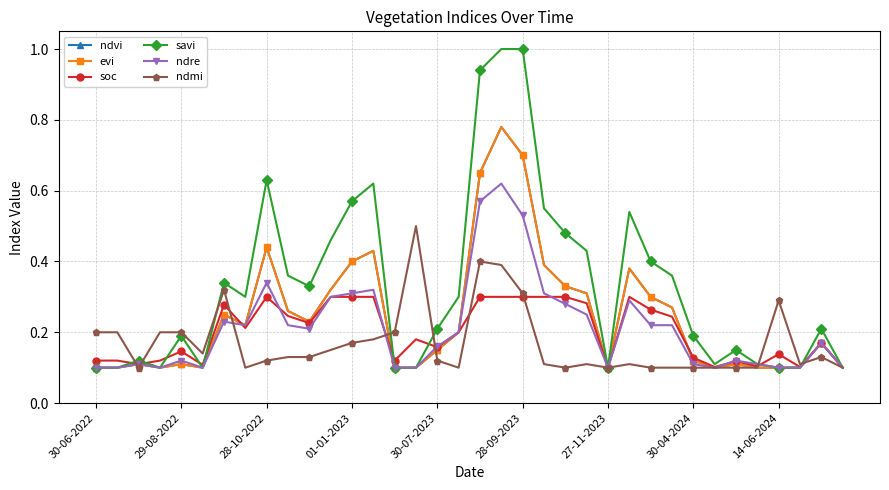

Which series has the widest spread of values?

savi